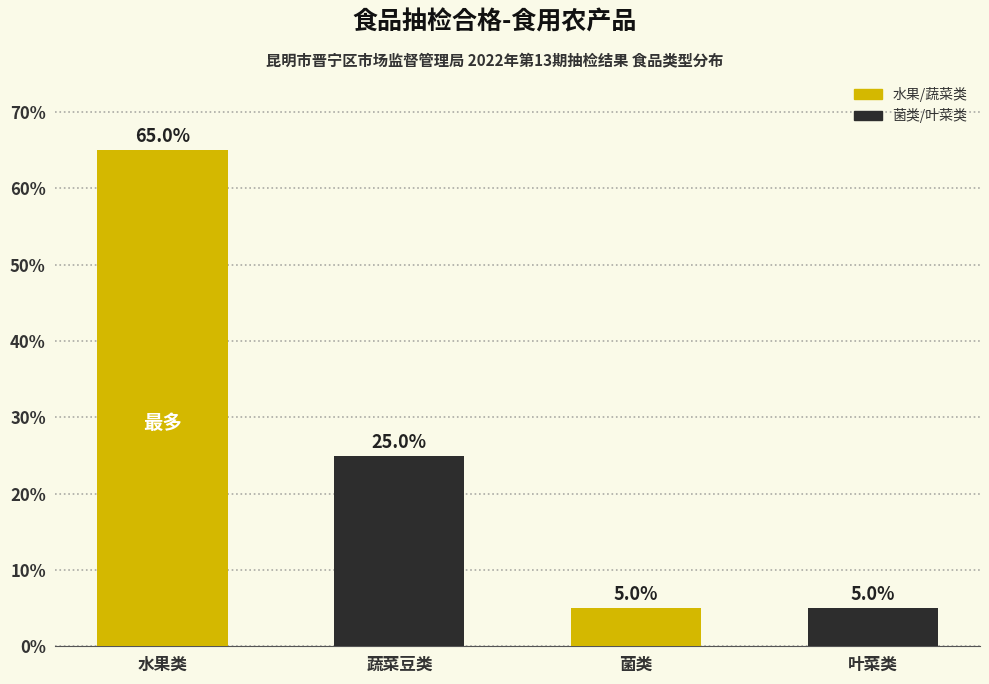

Count the number of data series in this chart.

1